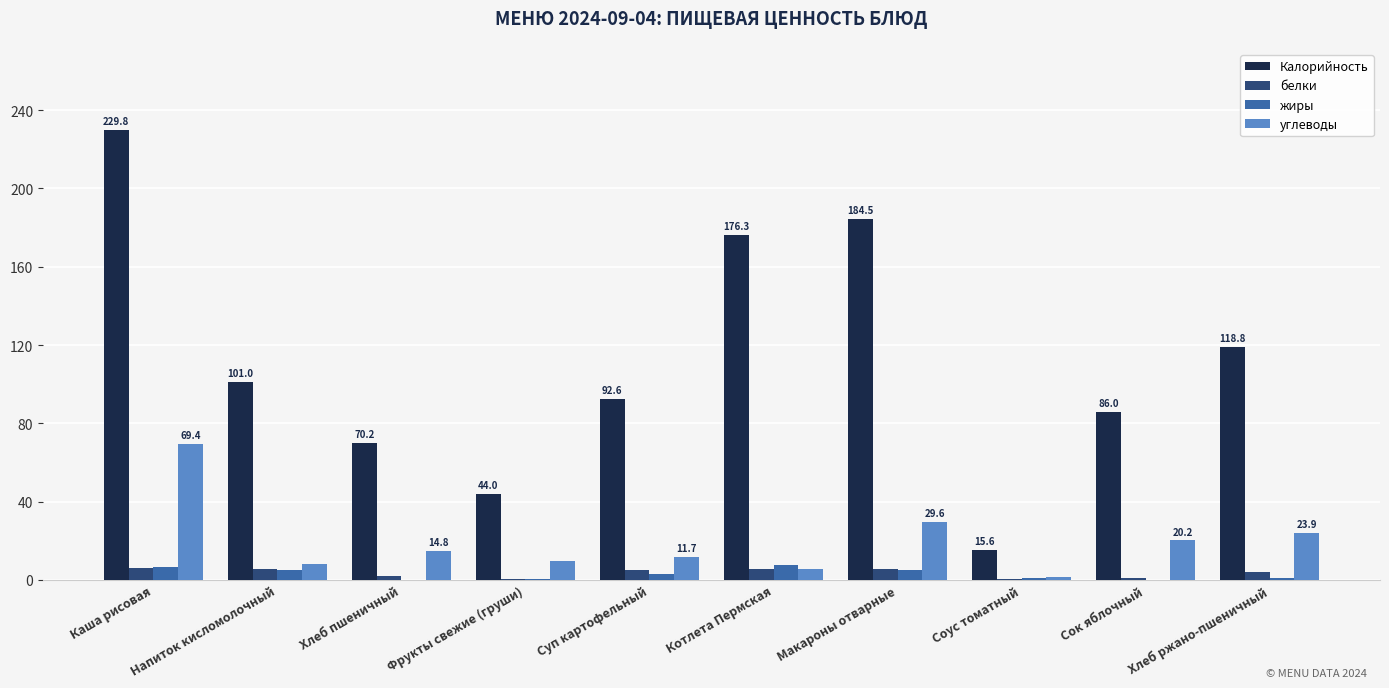

Which series has the largest range (max minus min)?

Калорийность